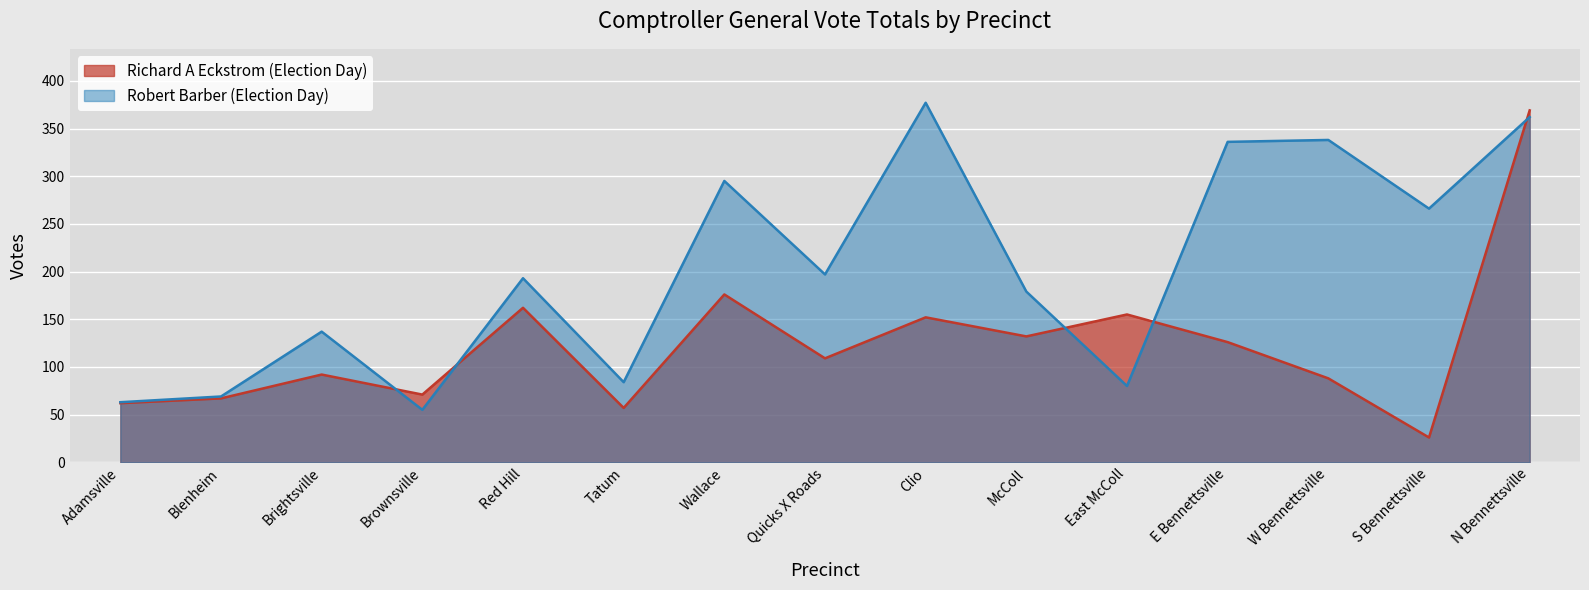

What is the greatest value displayed?

377